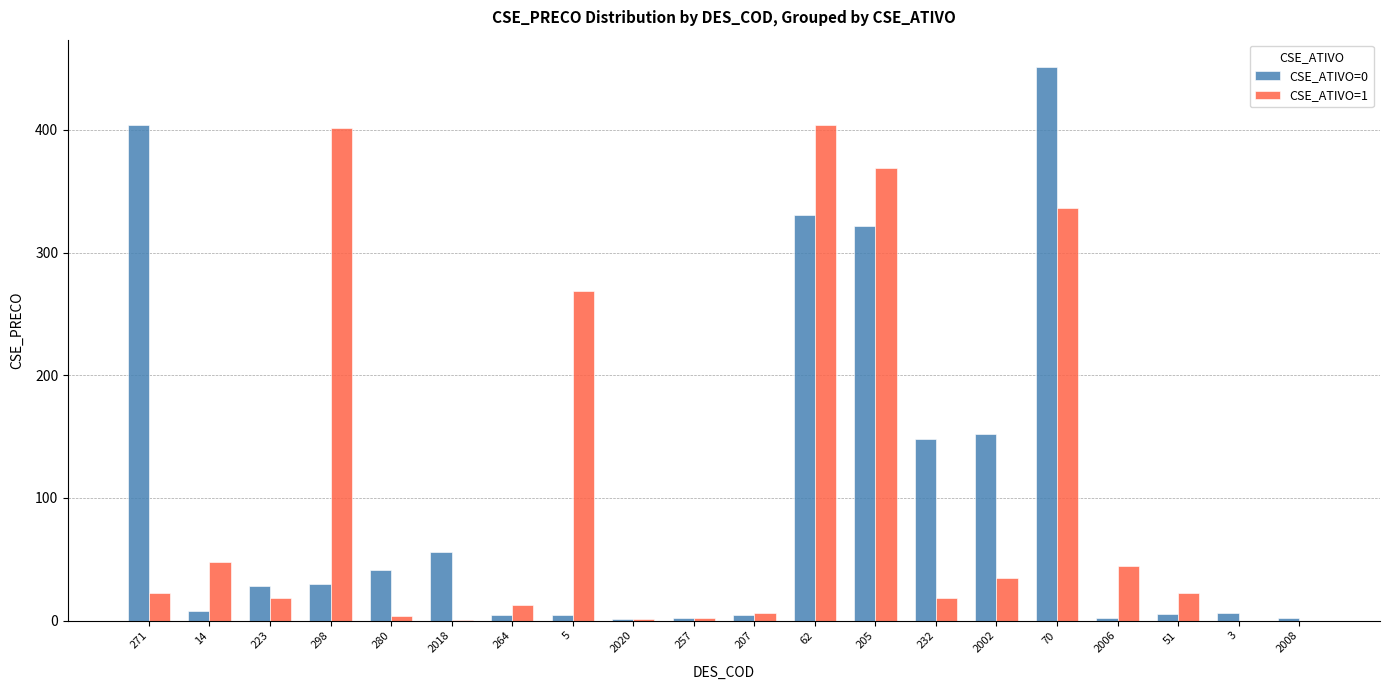

Is it true that CSE_ATIVO=1 equals 401.5 at 298?

True